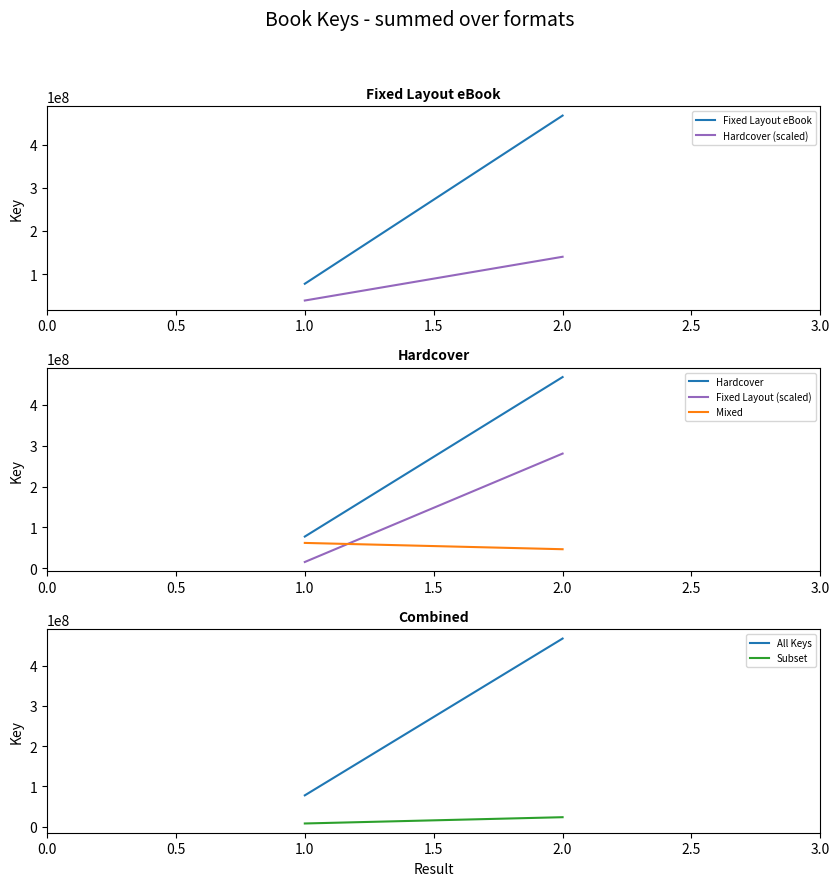

Approximately how many times larger is the value at 1 compared to ?

1.0